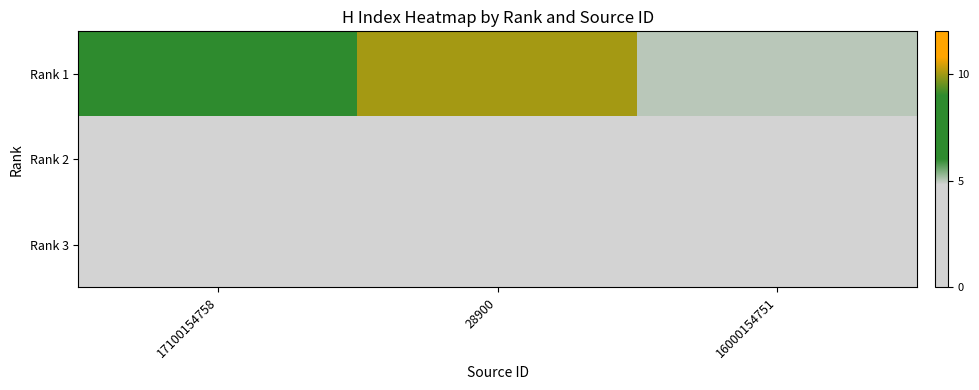

At which label is Rank 1 closest to 7?

17100154758